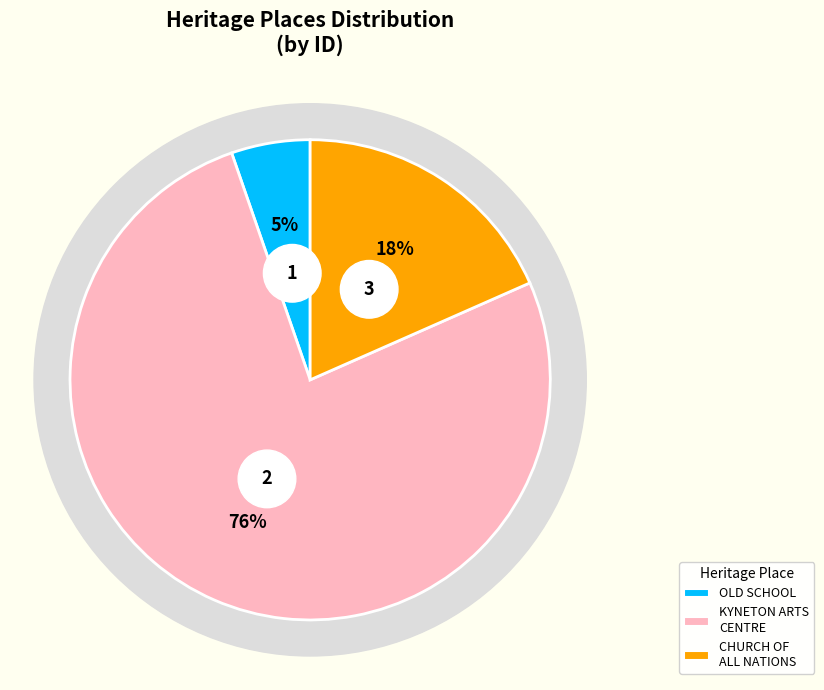

Which category has the smallest portion of the pie?

OLD SCHOOL